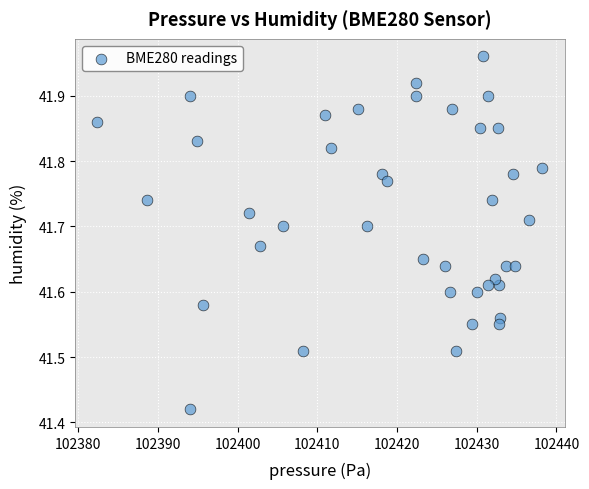

What is the range of X values (max minus min)?

55.8